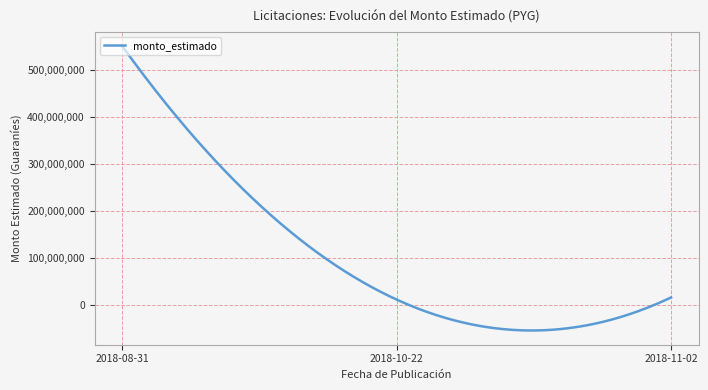

What is the difference between the maximum and minimum values?

606010310.3